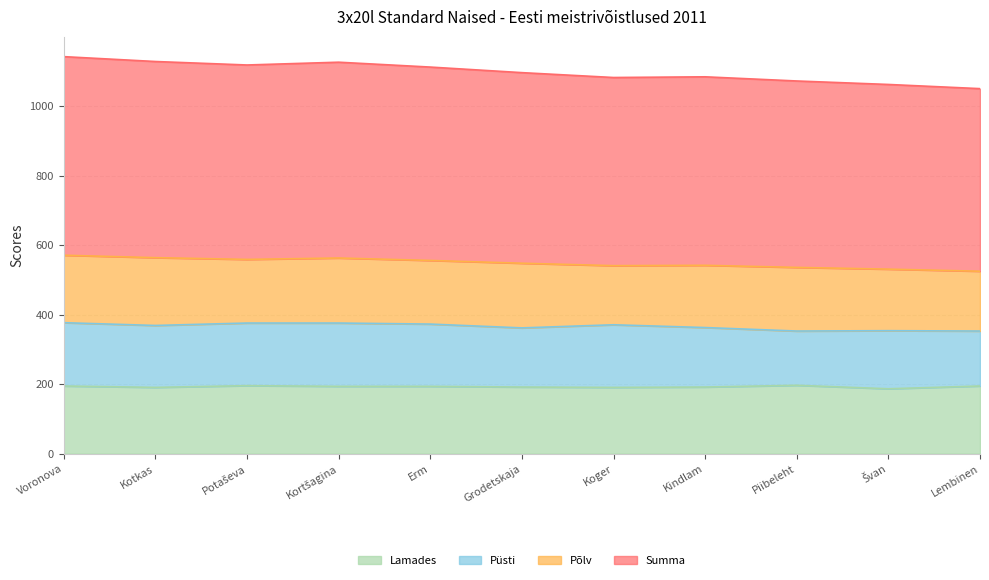

At which label is Lamades closest to 192?

Grodetskaja